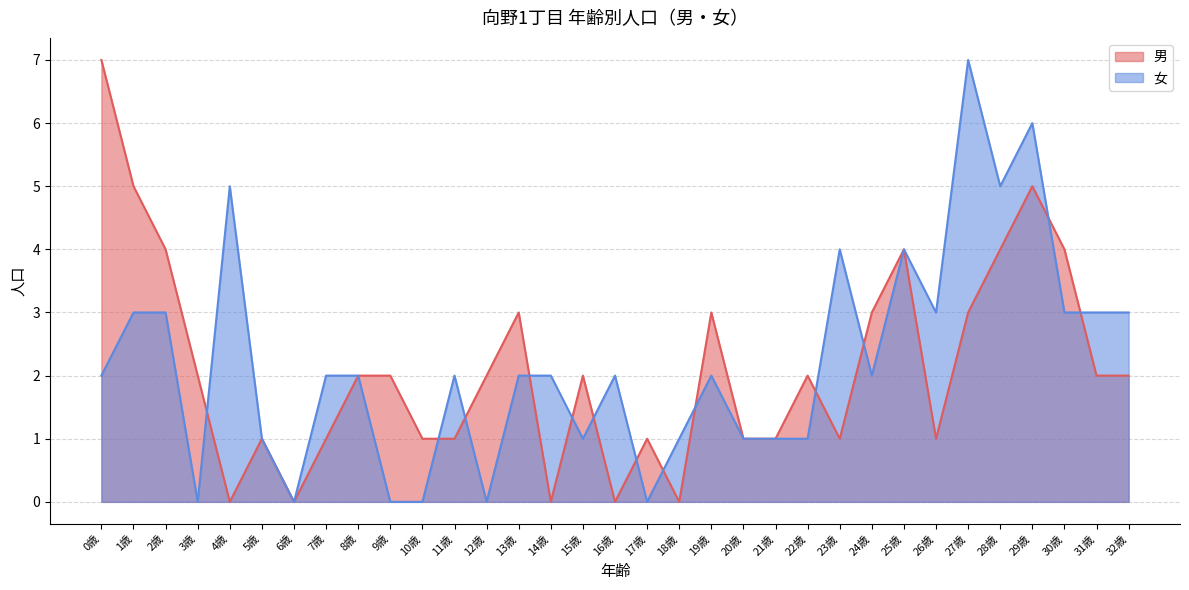

What position from the left is 11歳?

12